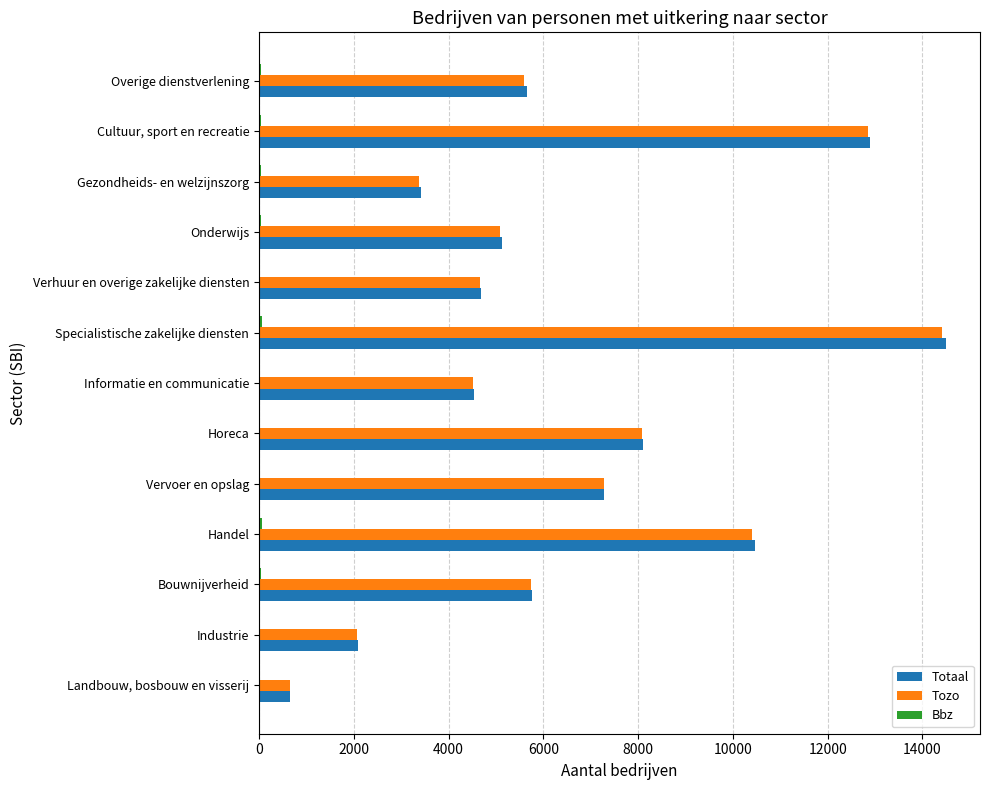

What is the sum of all Totaal values?

85130